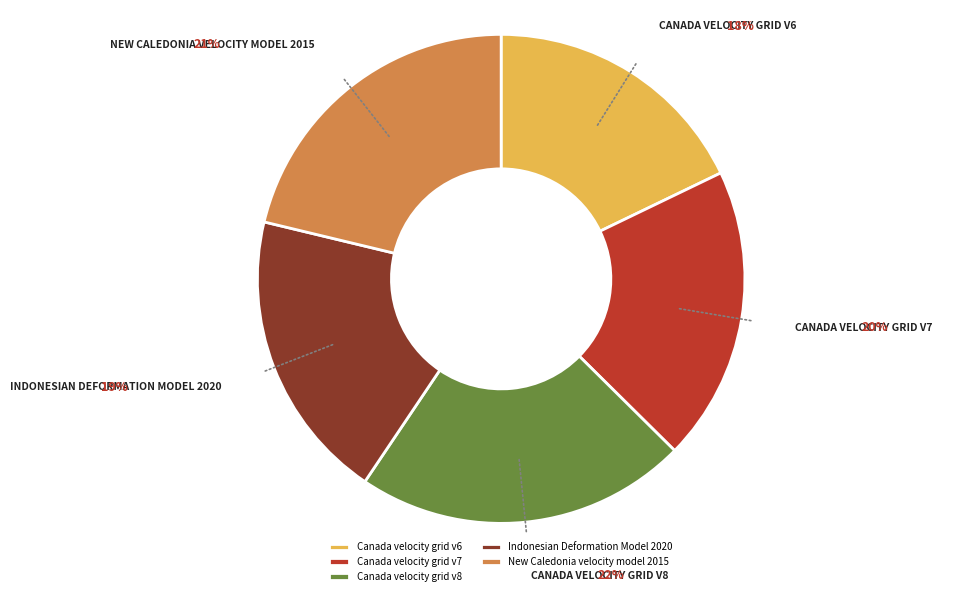

How many segments does this pie chart have?

5